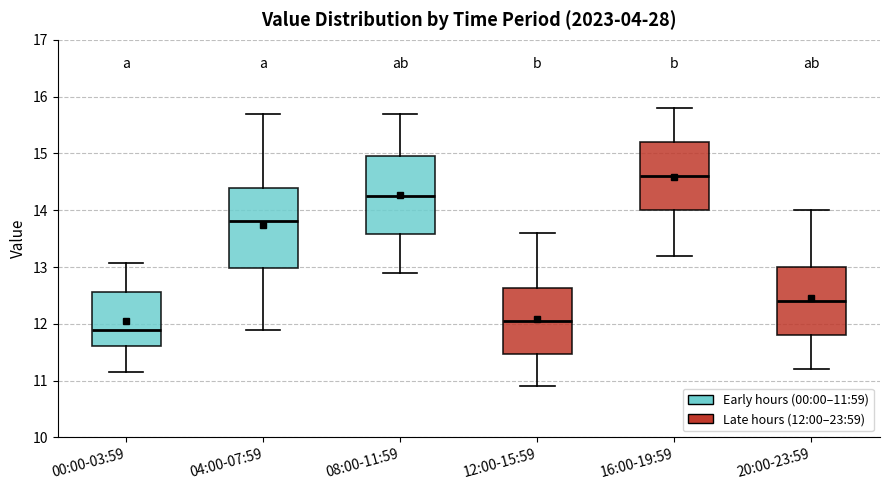

Which box has the lowest median line?

00:00-03:59